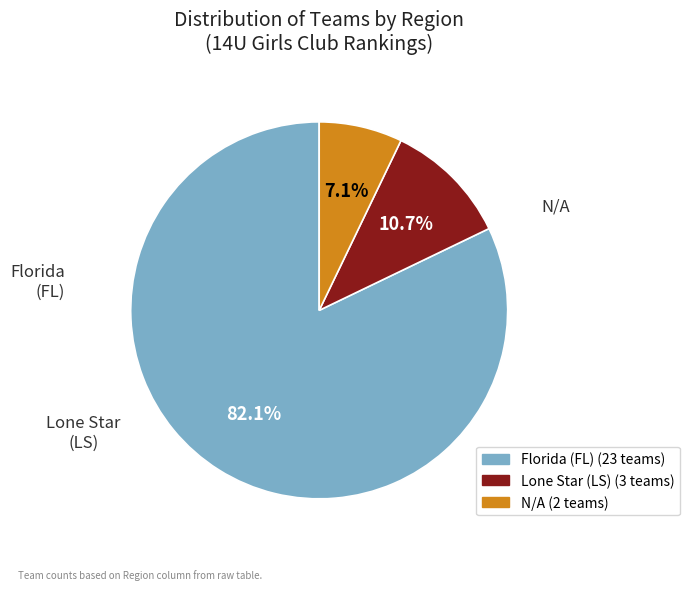

To the nearest percent, what is the combined percentage of Lone Star (LS) and N/A?

18%